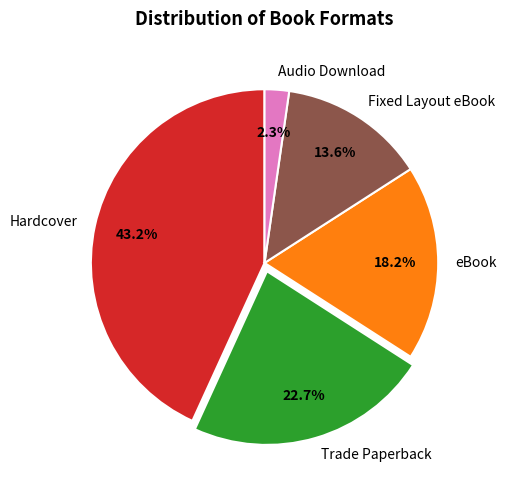

Rank the categories by value from highest to lowest.

Hardcover, Trade Paperback, eBook, Fixed Layout eBook, Audio Download